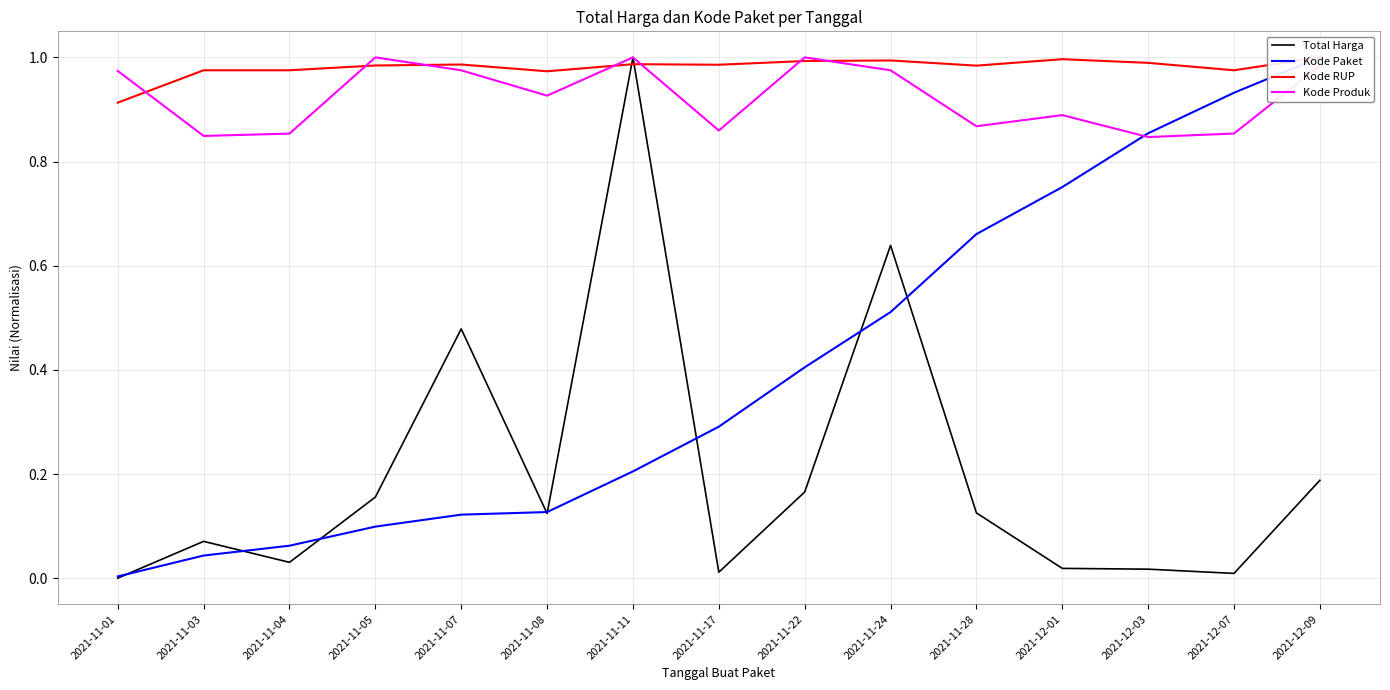

What is the sum of all Kode Paket values?

6.1